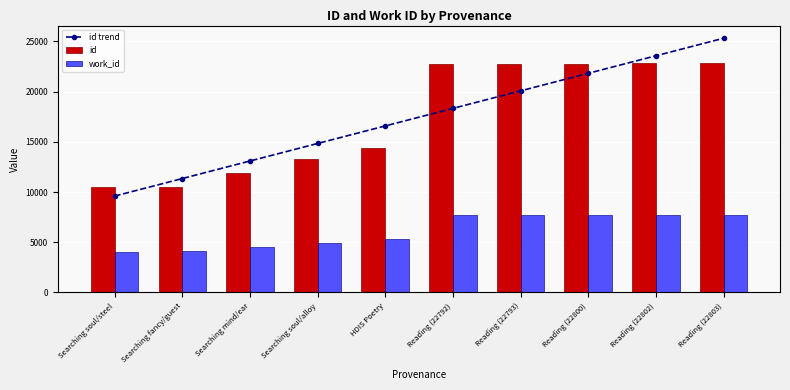

What is the value of the work_id bar at the 10th from the left?

7682